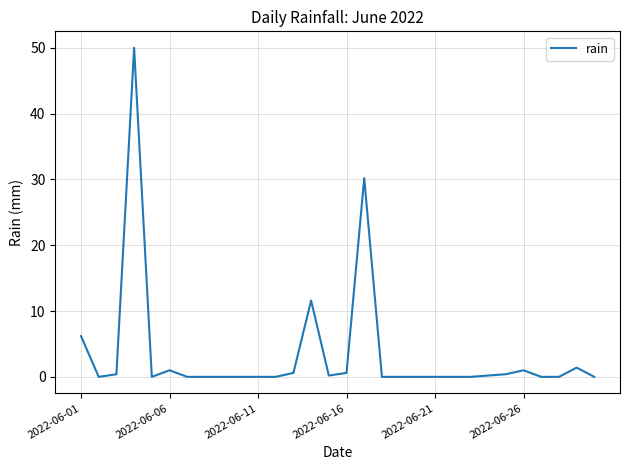

What is the greatest value displayed?

50.0